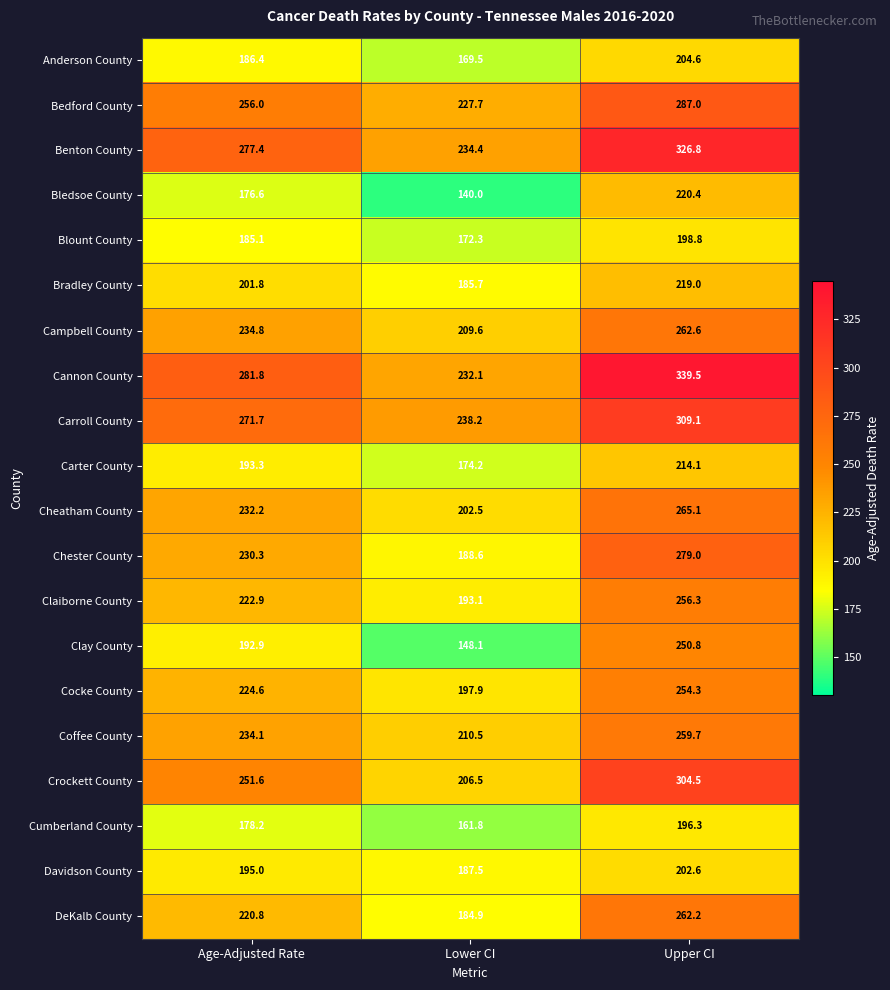

The Clay County series shows 148.1 at Lower CI. True or false?

True